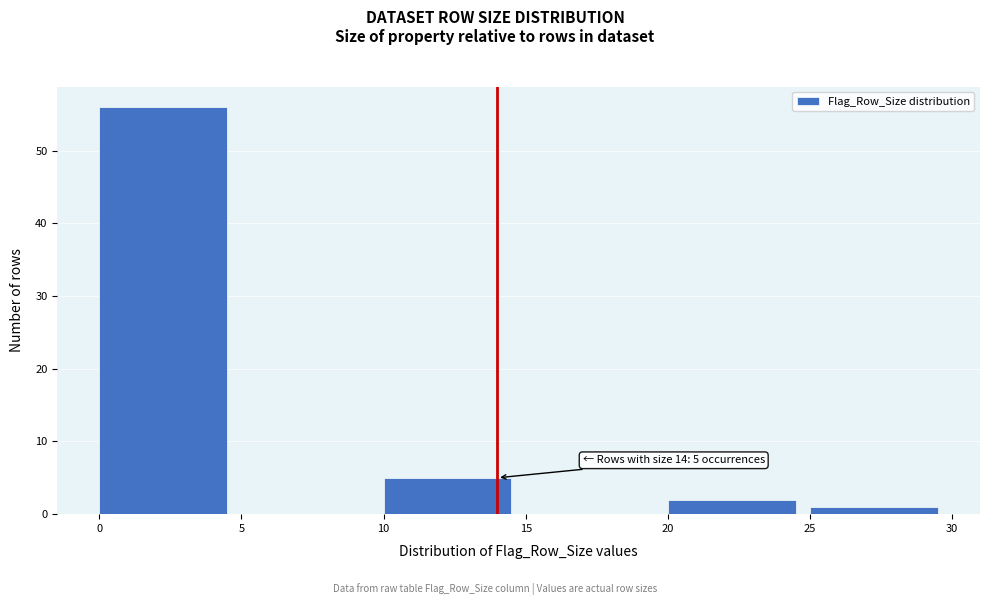

Over which range of the x-axis is the bar tallest?

0 to 5